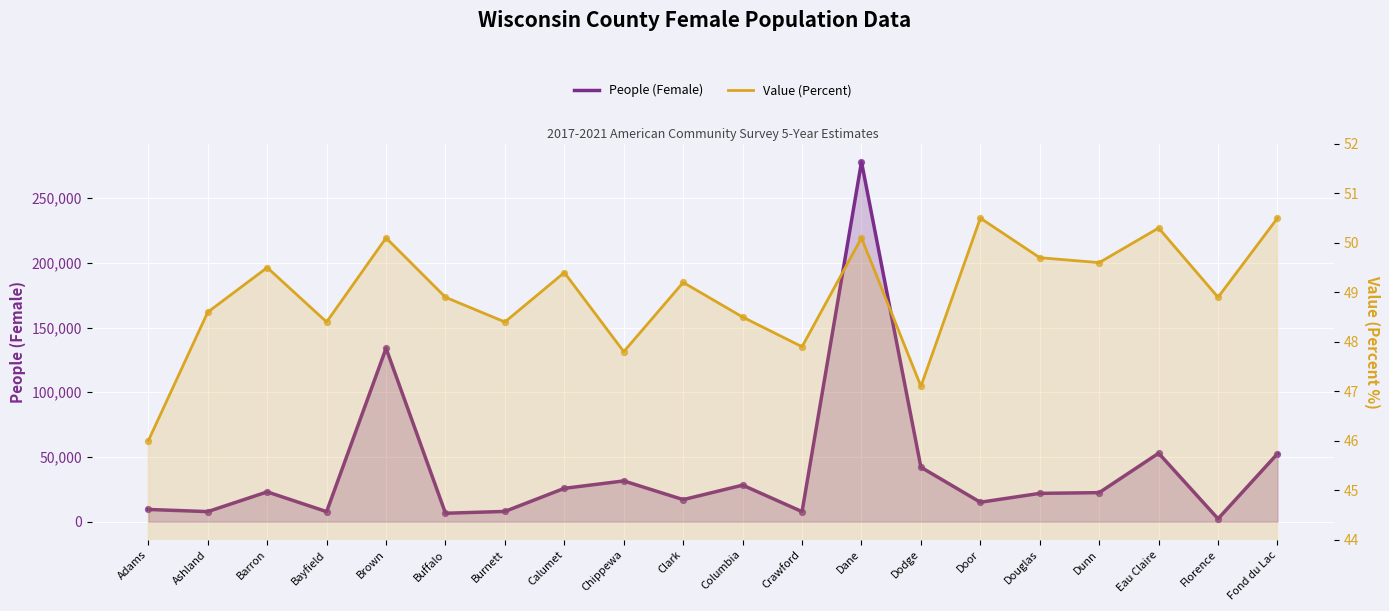

What is the total value across all series at Crawford?

7799.9